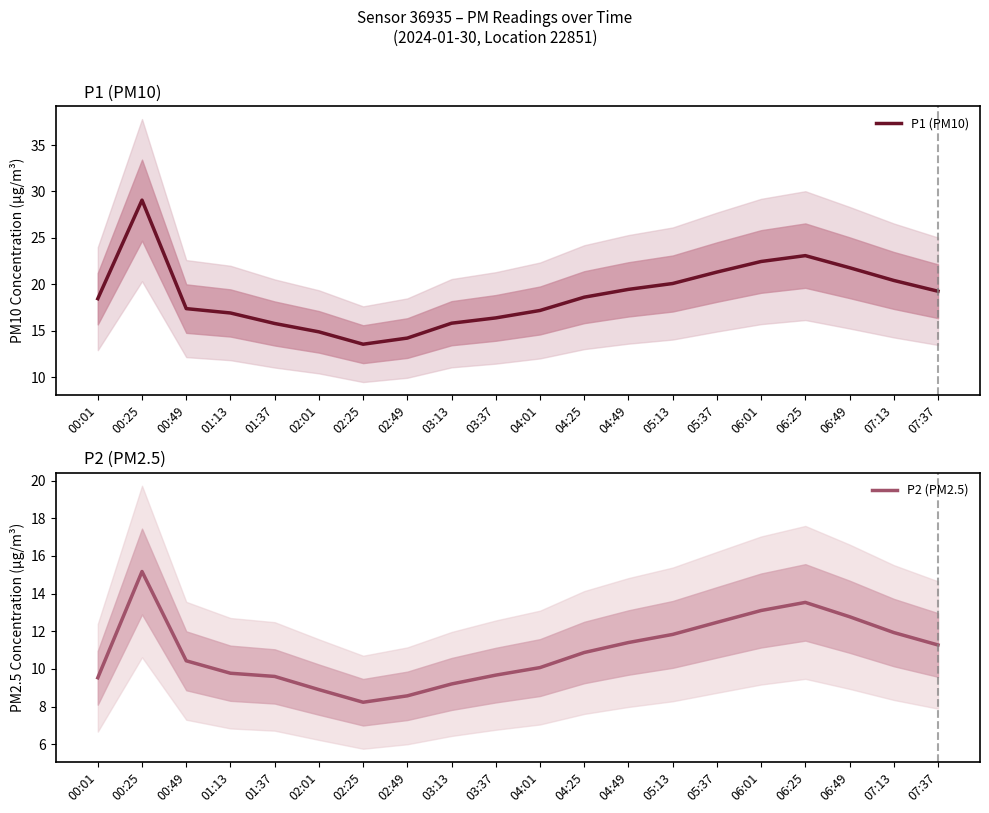

True or false: P1 (PM10) and P2 (PM2.5) cross at least once.

False